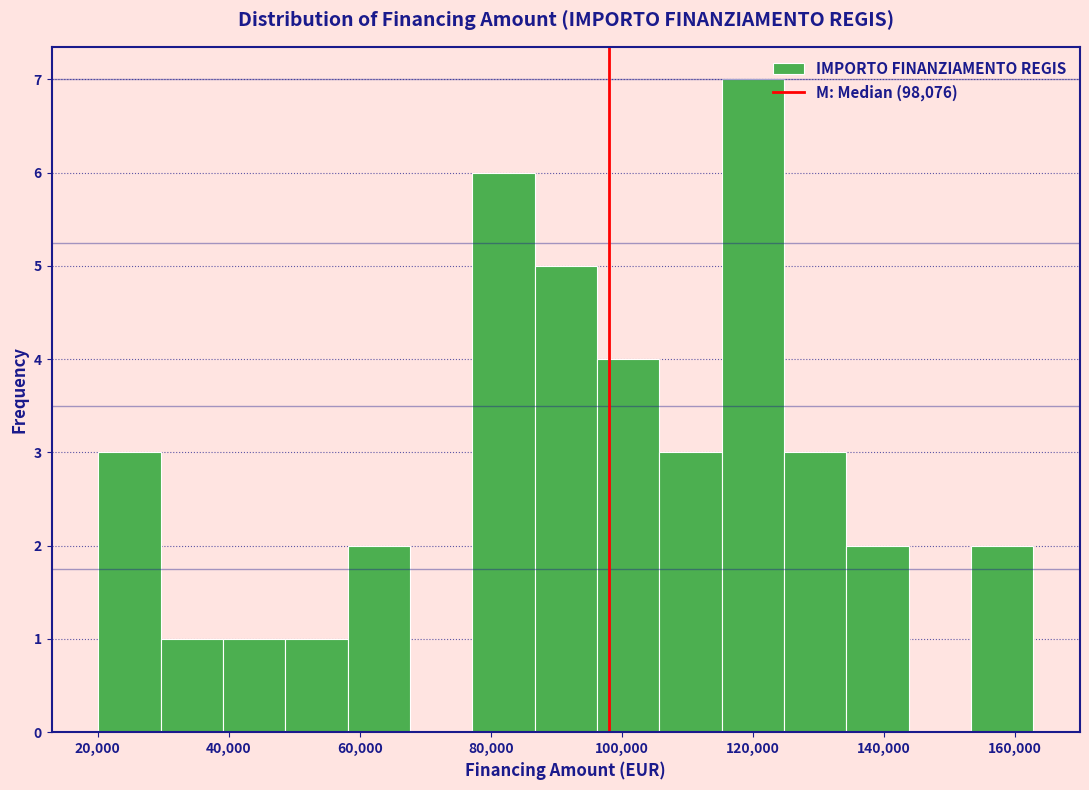

What is the height of the bar covering 124000 to 134000 on the x-axis? Neither the bar edges nor the heights are printed on the chart, so give them approximately, as read against the axes.

3